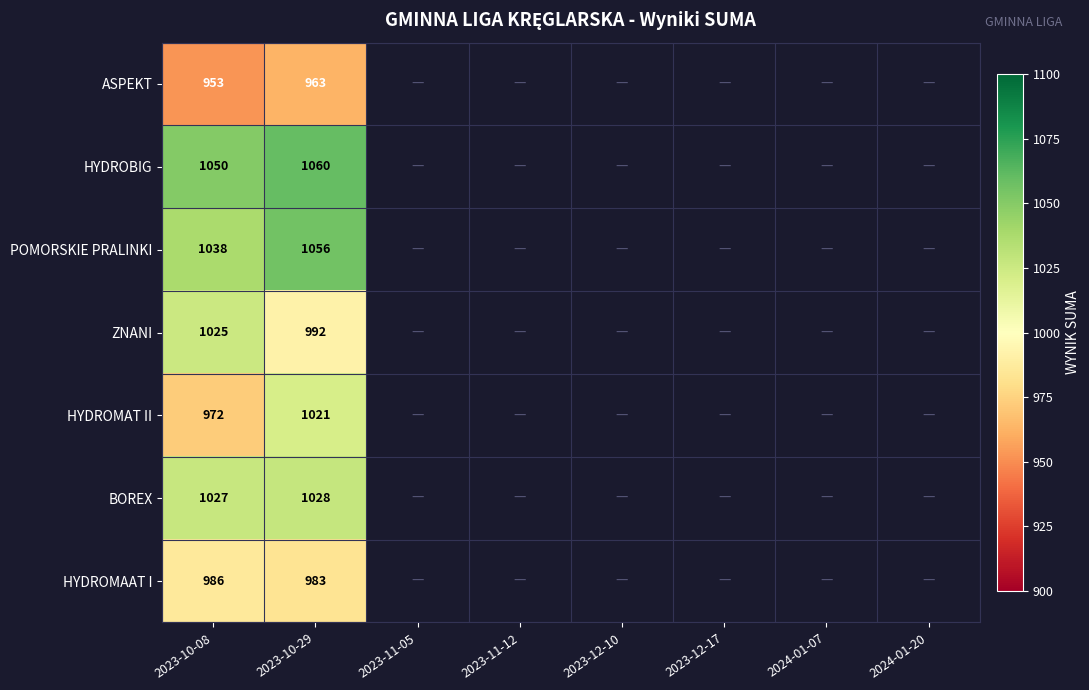

Is it true that HYDROBIG equals 1595 at 2023-10-29?

False